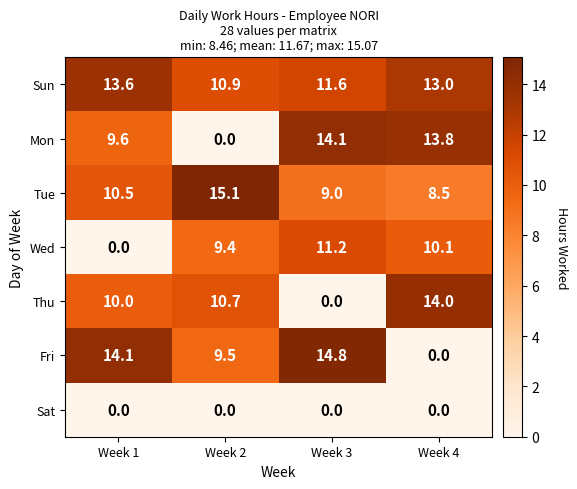

What value does the Thu series have at Week 2?

10.7